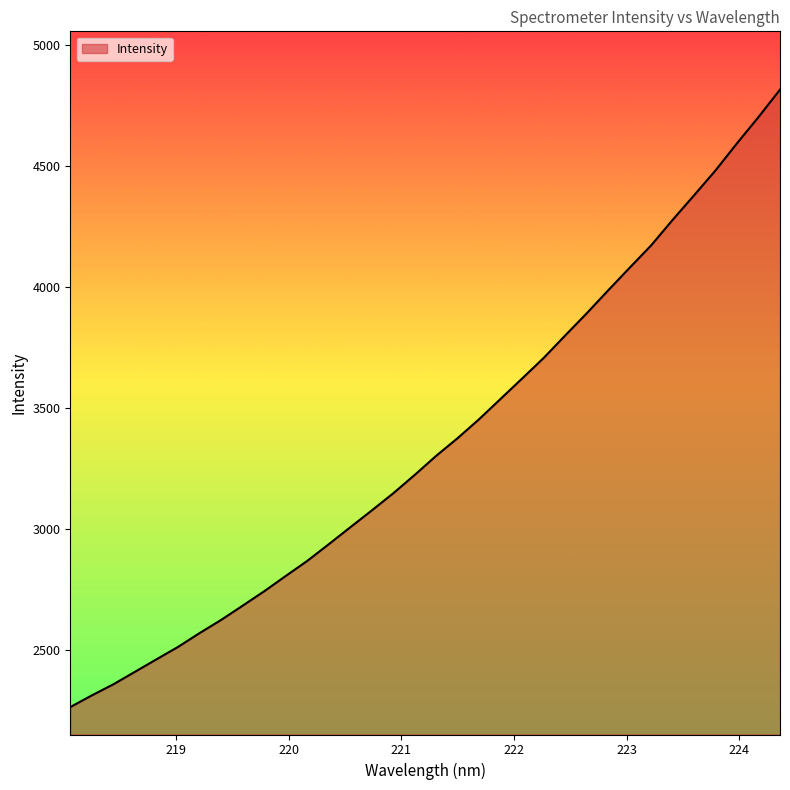

What is the minimum value shown in the chart?

2265.7